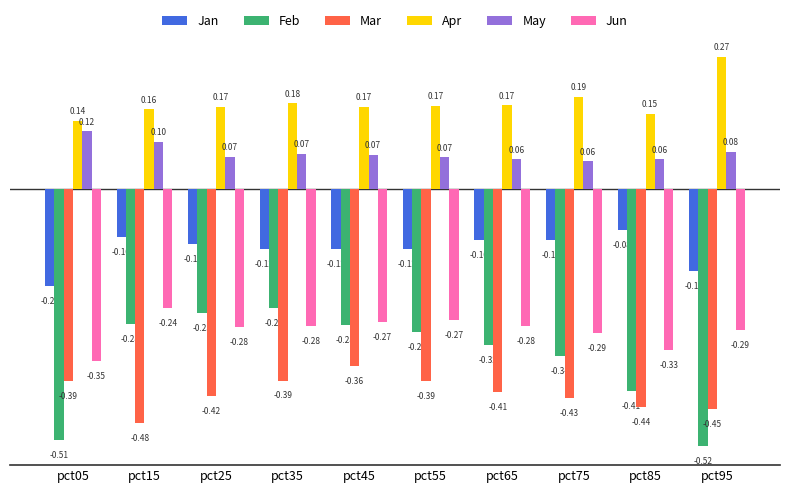

Which series has the largest range (max minus min)?

Feb